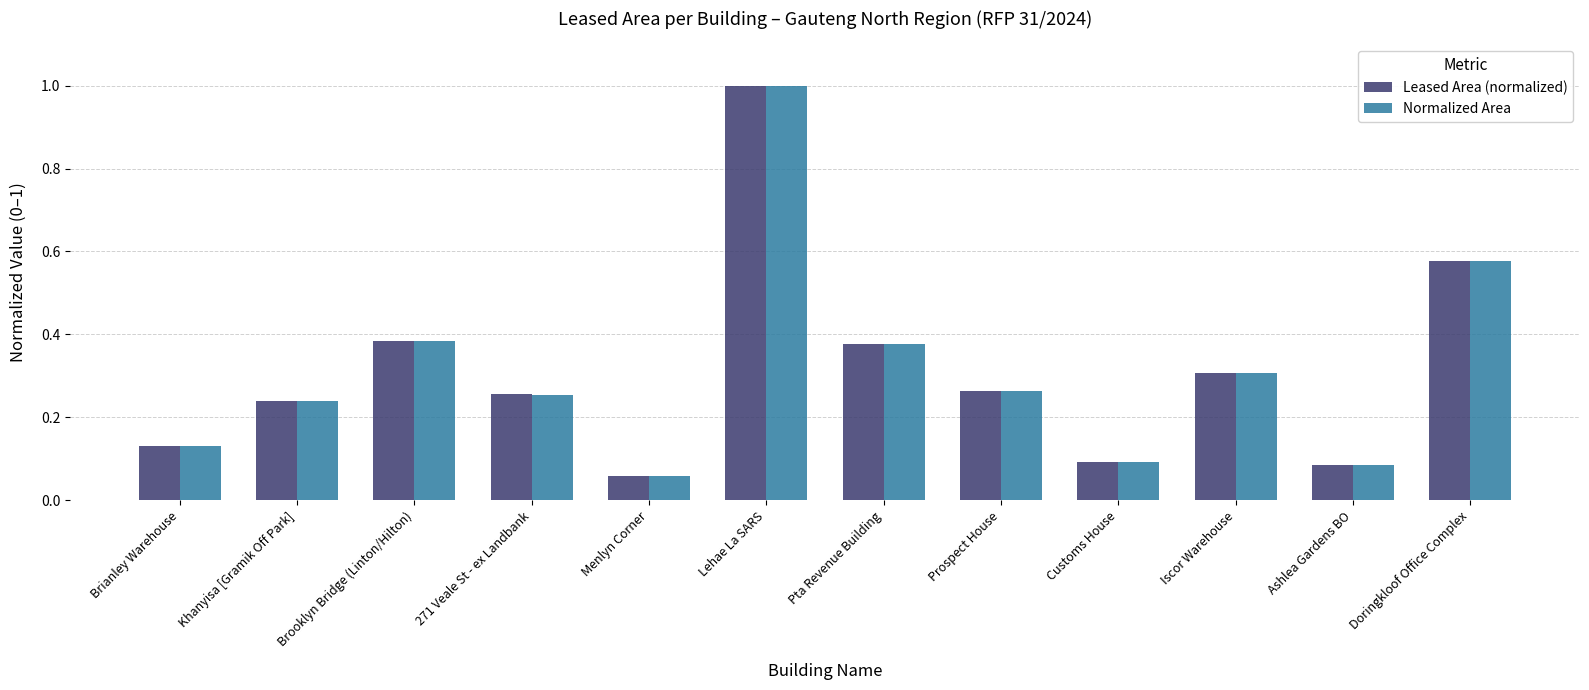

Which category has the highest value in the Leased Area (normalized) series?

Lehae La SARS